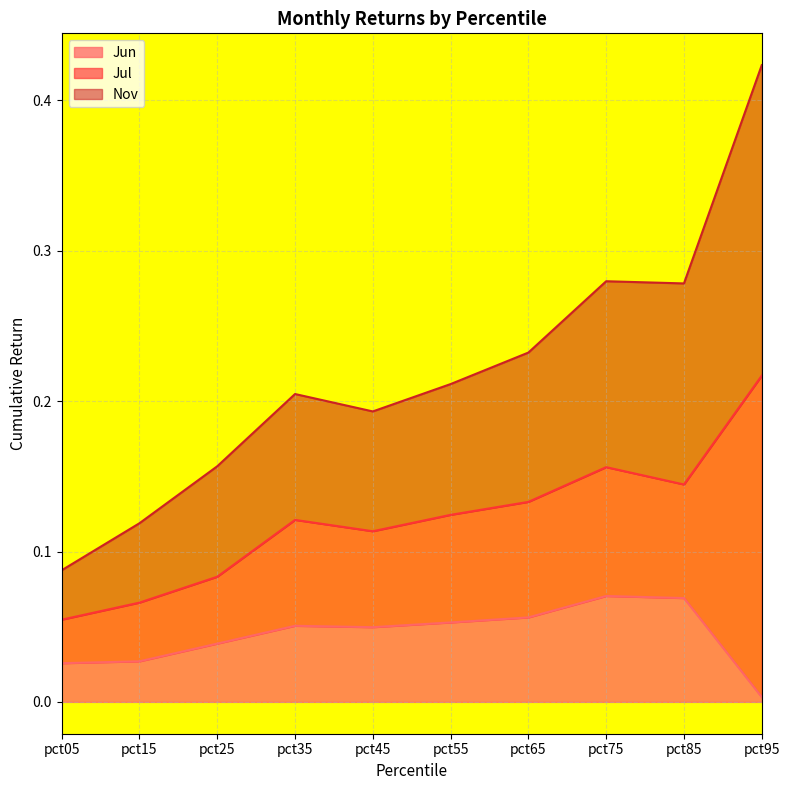

What is the sum of the Nov values at pct65 and pct45?

0.4